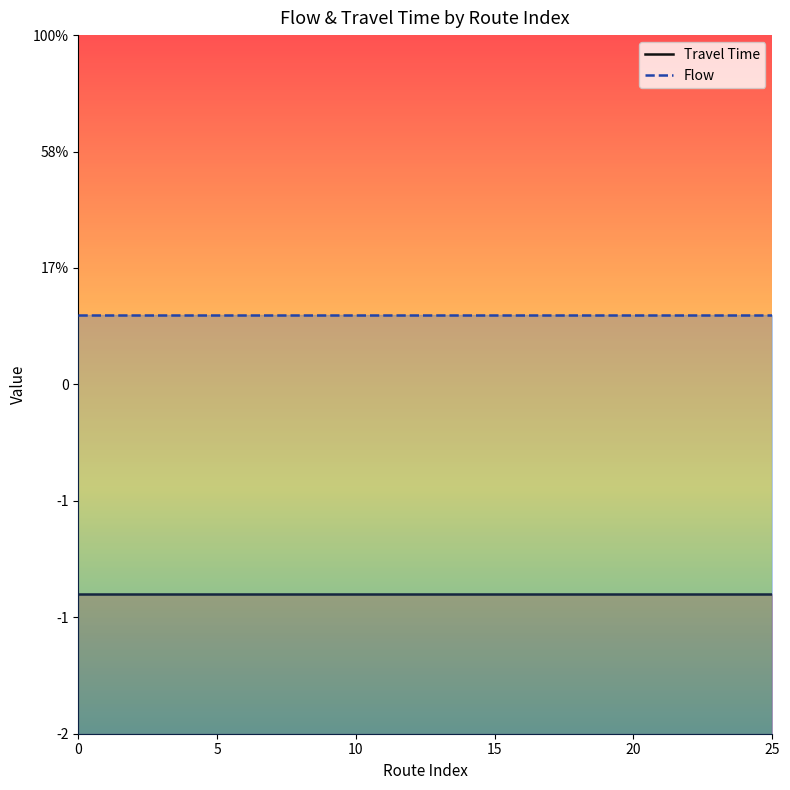

What is the difference between the highest and lowest values at 11?

1